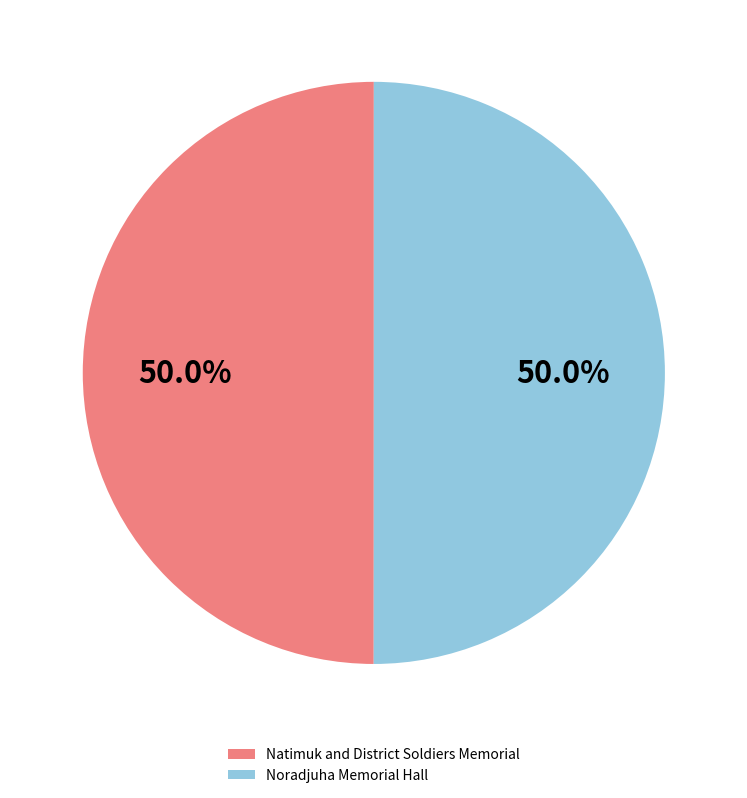

How many segments does this pie chart have?

2